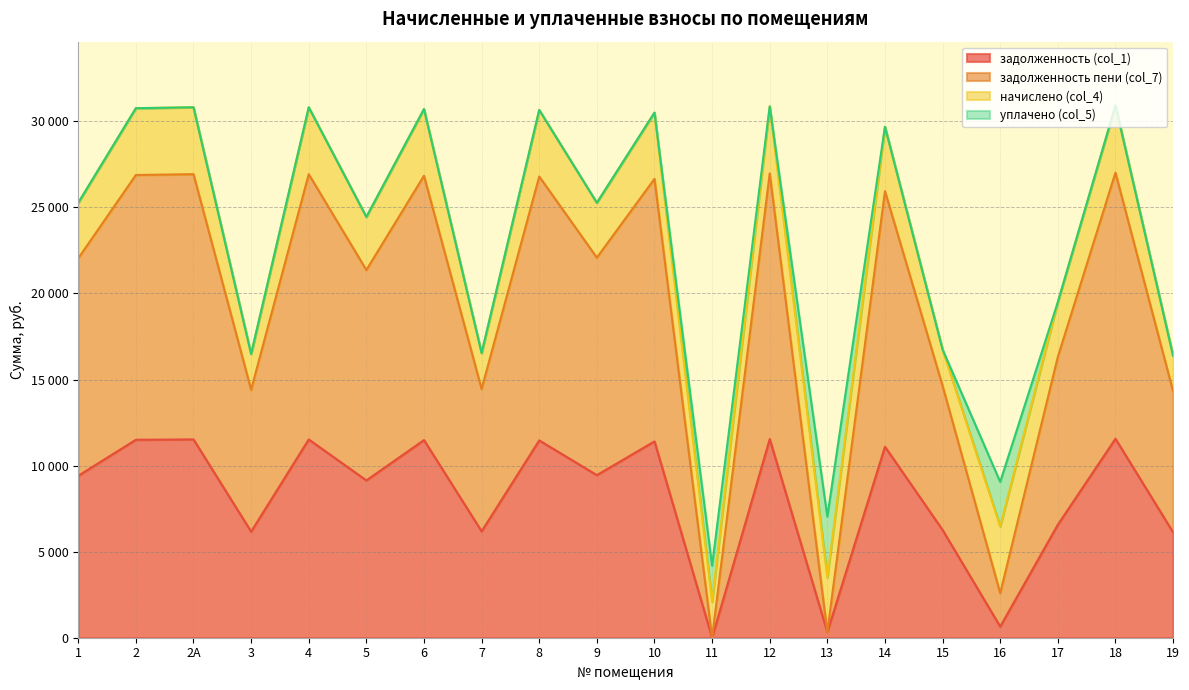

Which series has the largest range (max minus min)?

задолженность пени (col_7)